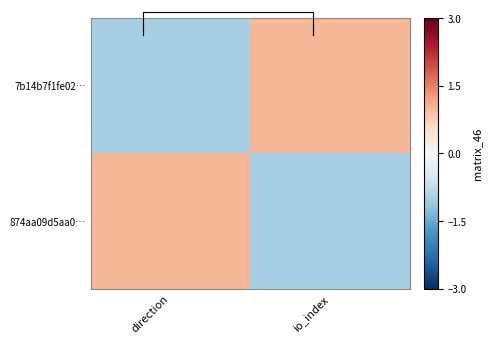

What is the difference between the highest and lowest values at io_index?

2